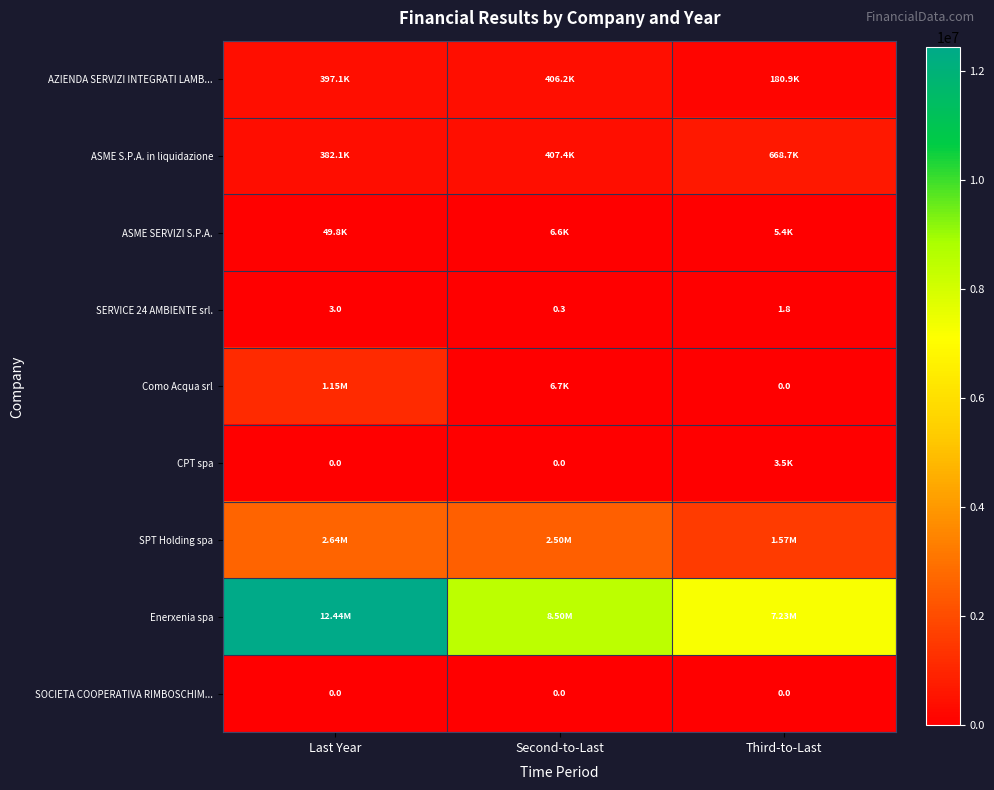

What is the difference between the maximum and minimum values in the SERVICE 24 AMBIENTE srl. series?

2.7